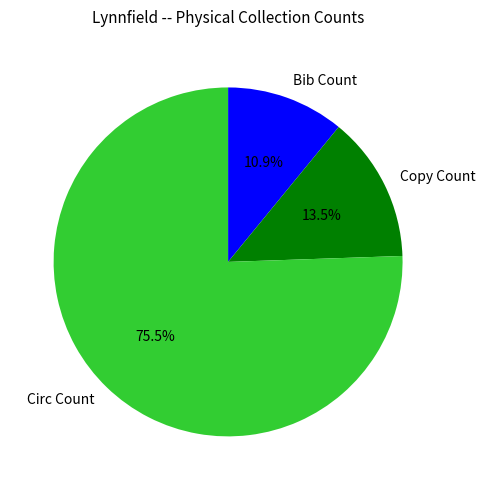

Which slice represents more than half of the pie?

Circ Count